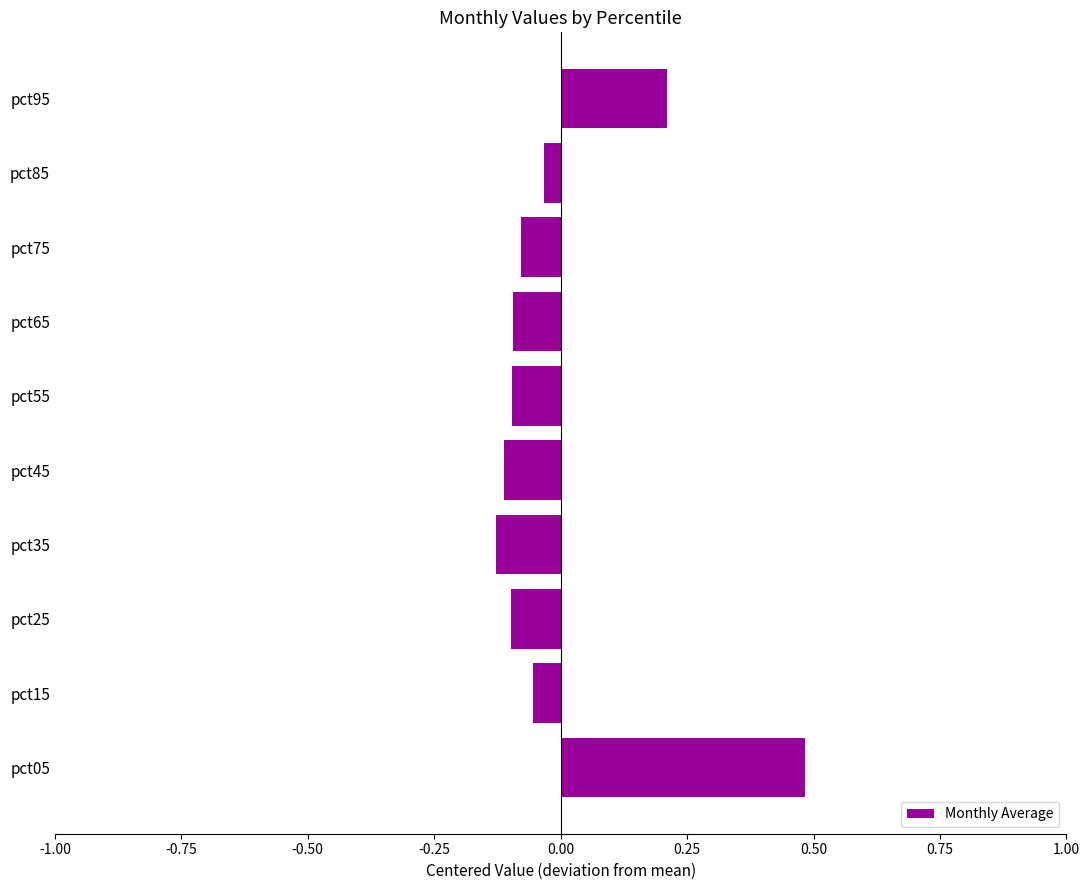

Count the number of data series in this chart.

1